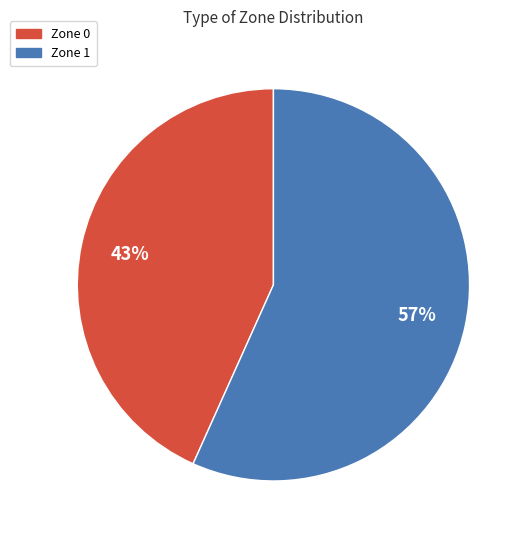

Rank the categories by value from highest to lowest.

Zone 1, Zone 0